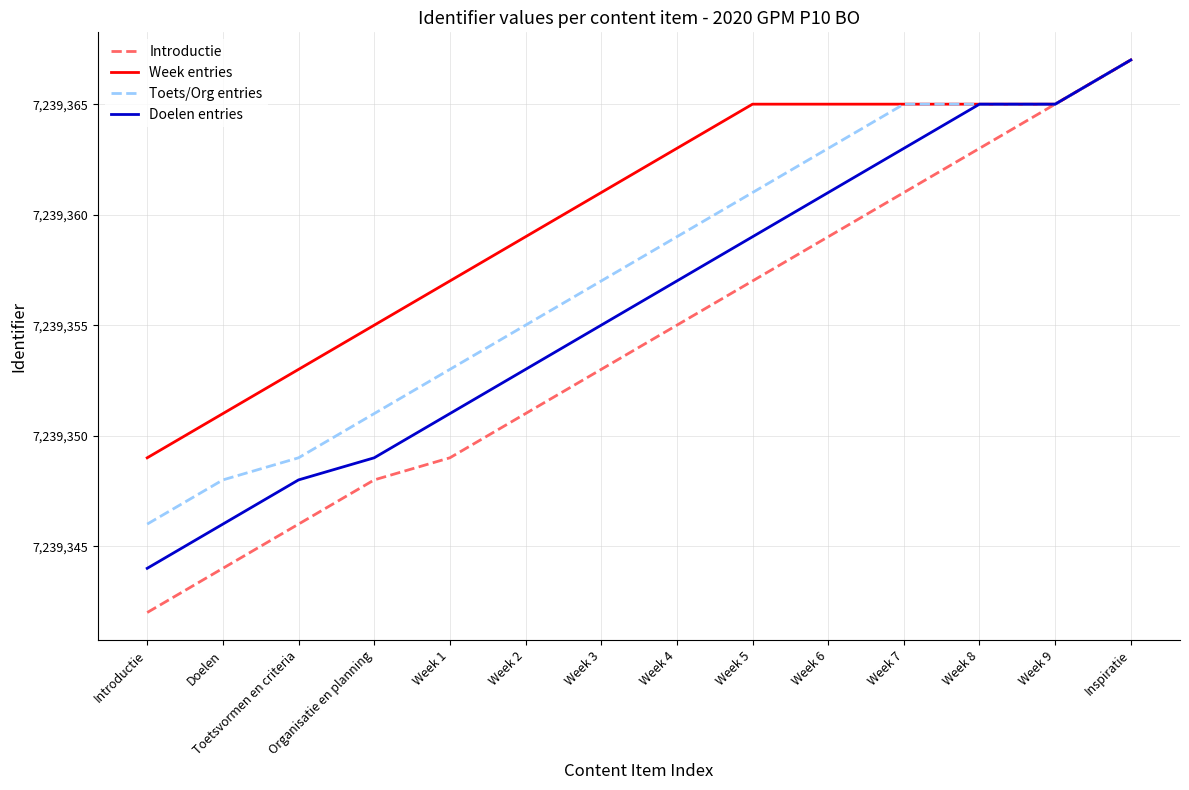

List the series in order of their overall mean, highest first.

Week entries, Toets/Org entries, Doelen entries, Introductie